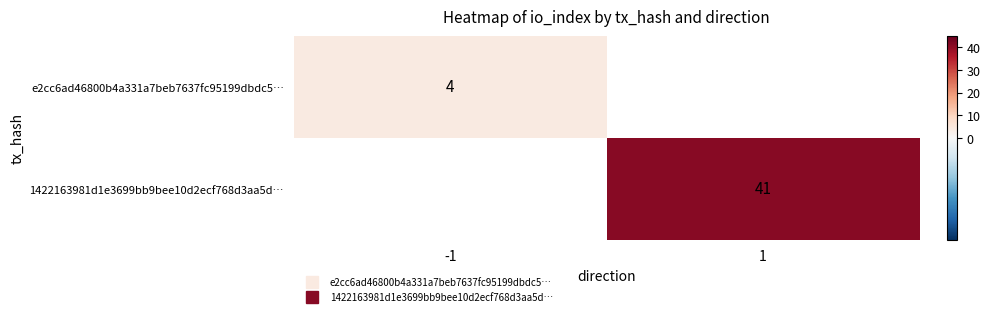

How many series are shown in this chart?

2